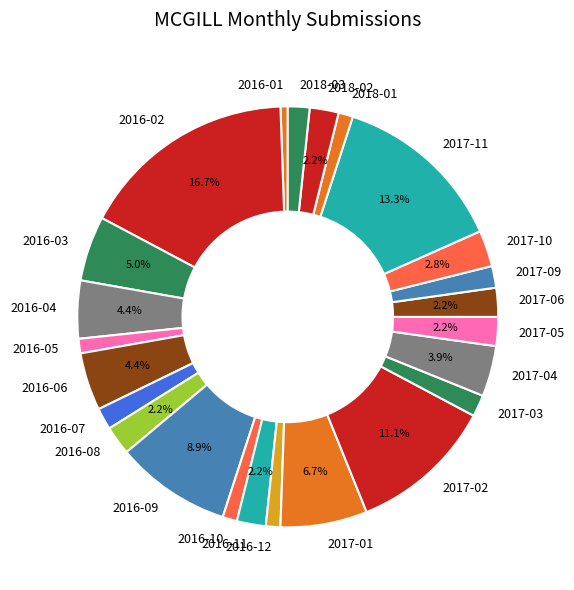

Which has a higher value, 2018-01 or 2017-01?

2017-01